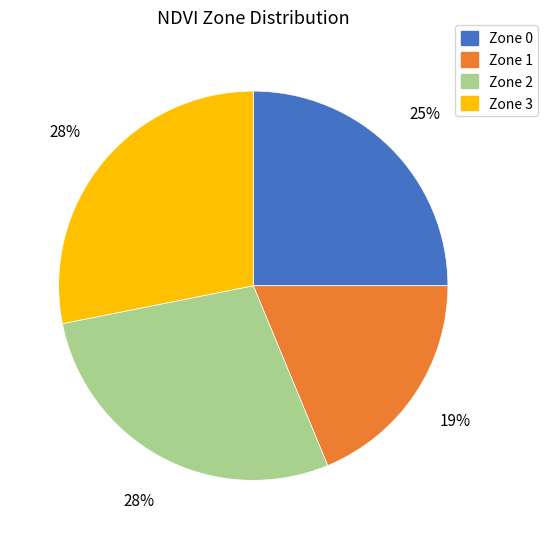

To the nearest percent, what is the average slice percentage?

25%